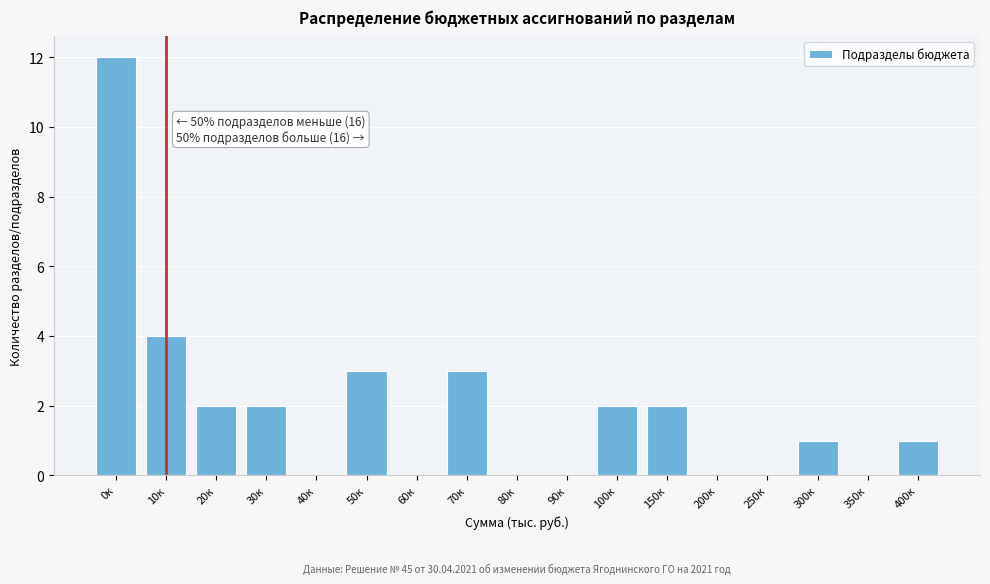

Reading left to right, what are all the values shown in this chart?

0к=12	10к=4	20к=2	30к=2	40к=0	50к=3	60к=0	70к=3	80к=0	90к=0	100к=2	150к=2	200к=0	250к=0	300к=1	350к=0	400к=1